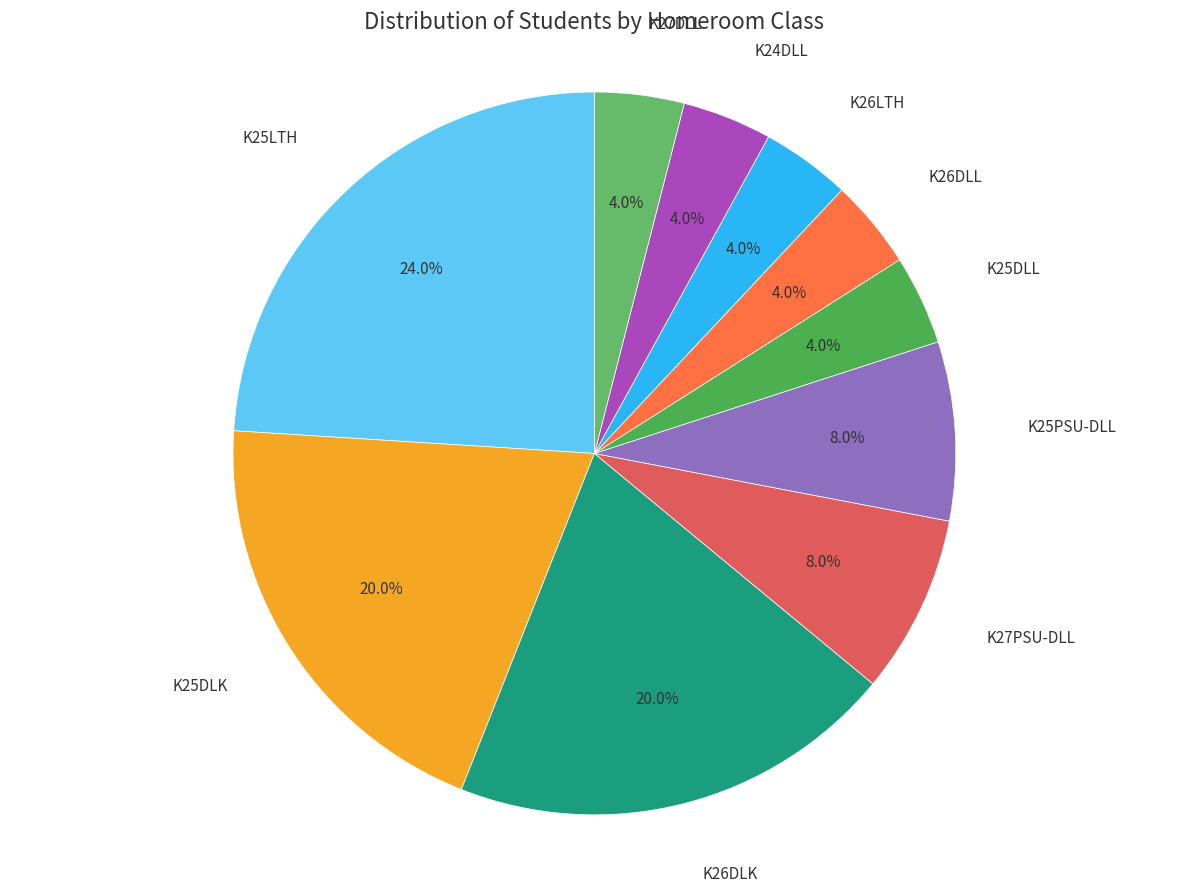

To the nearest percent, what percentage of the pie is K25DLL?

4%